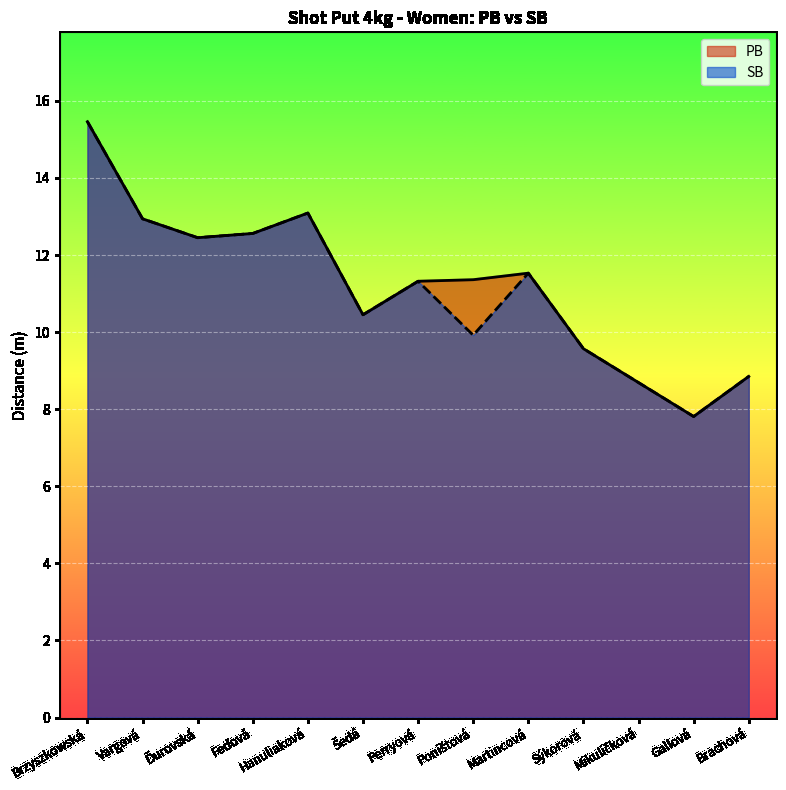

What is the maximum value for SB?

15.5